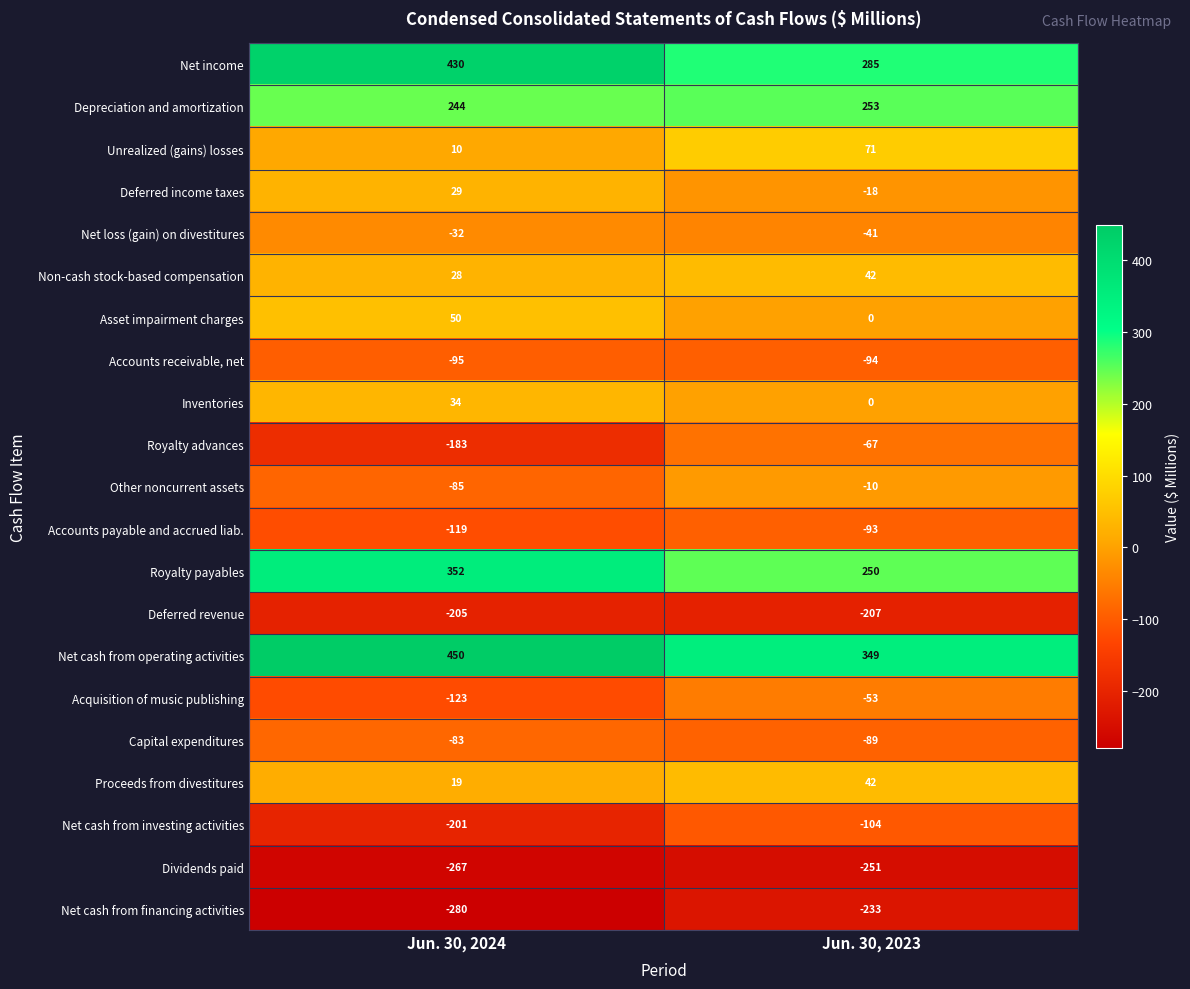

At which label does Net cash from financing activities reach its minimum?

Jun. 30, 2024